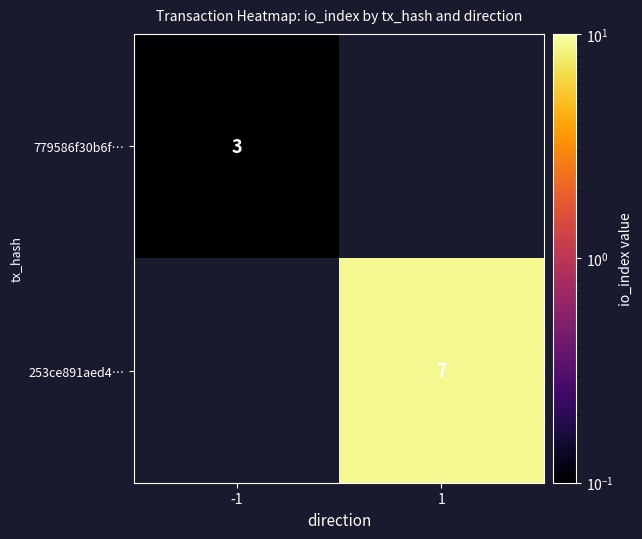

How many distinct data groups are displayed?

2